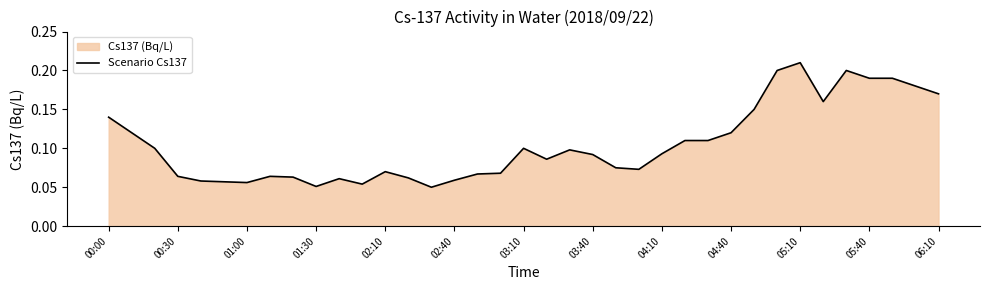

Read the value at 29.

0.2